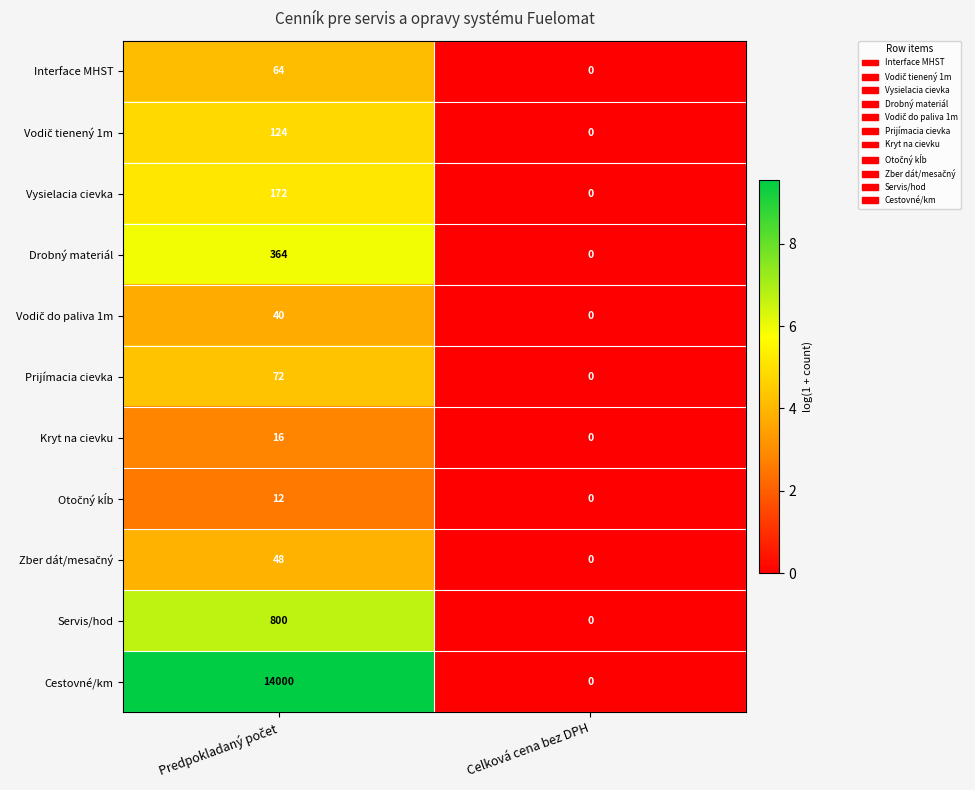

Which series has the widest spread of values?

Cestovné/km